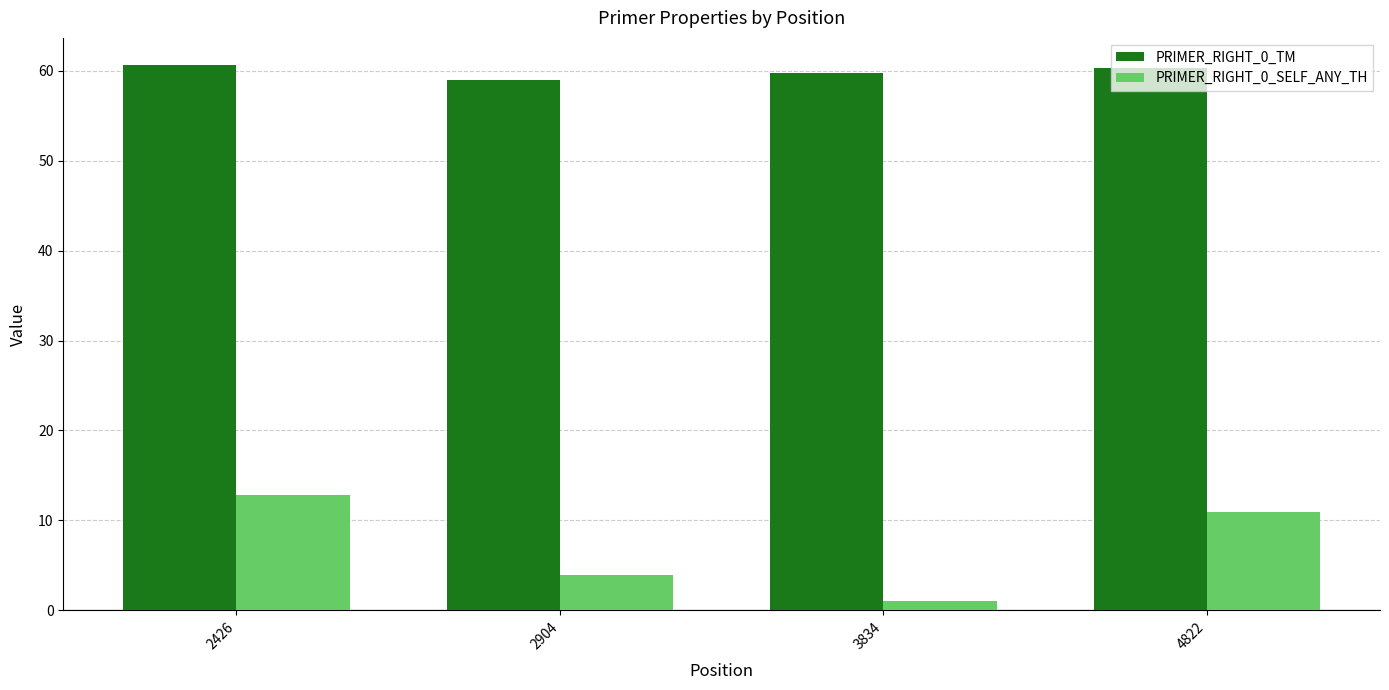

What are all the series names shown in the legend?

PRIMER_RIGHT_0_TM, PRIMER_RIGHT_0_SELF_ANY_TH